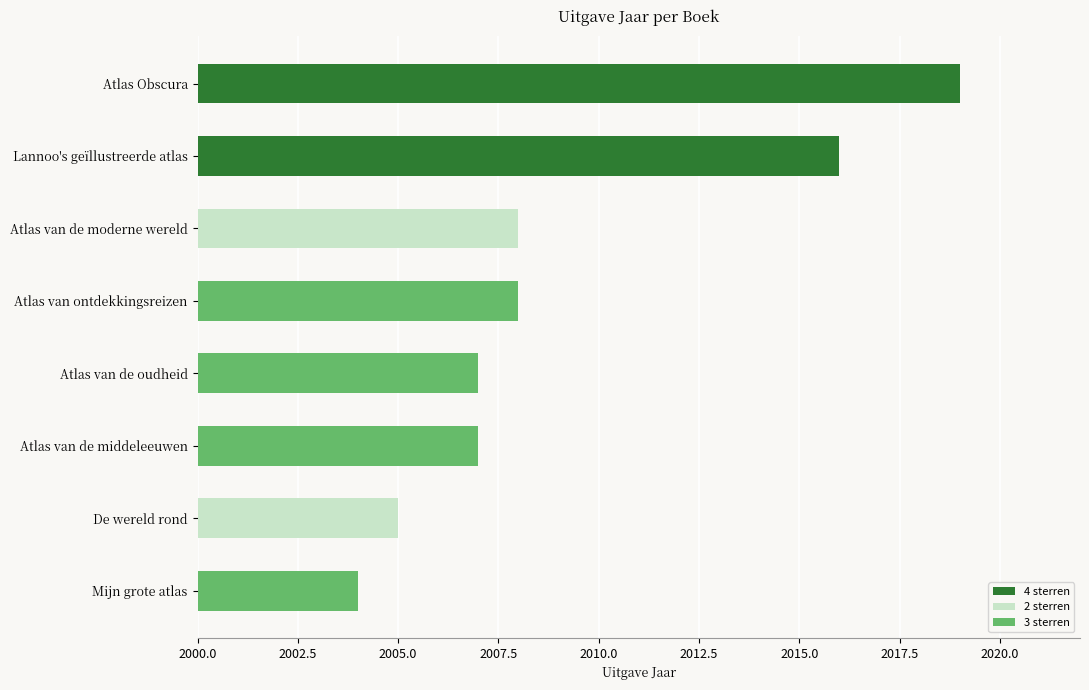

What is the approximate value at Lannoo's geïllustreerde atlas, to the nearest 5?

2015